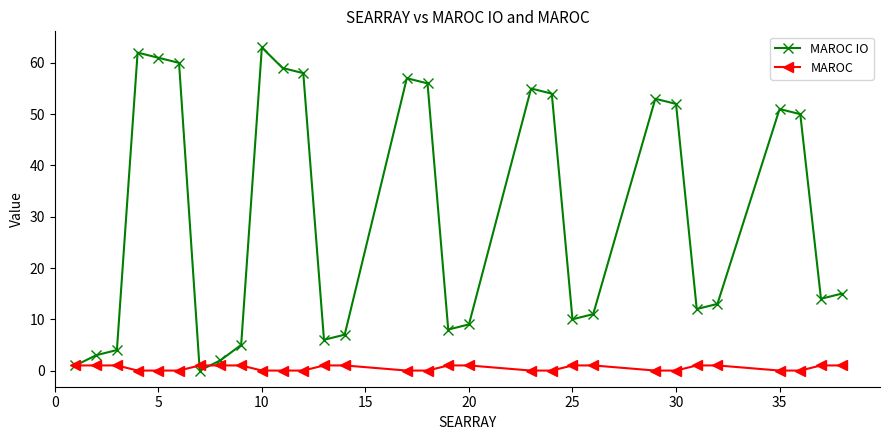

How many values in the MAROC IO series are below 15?

15